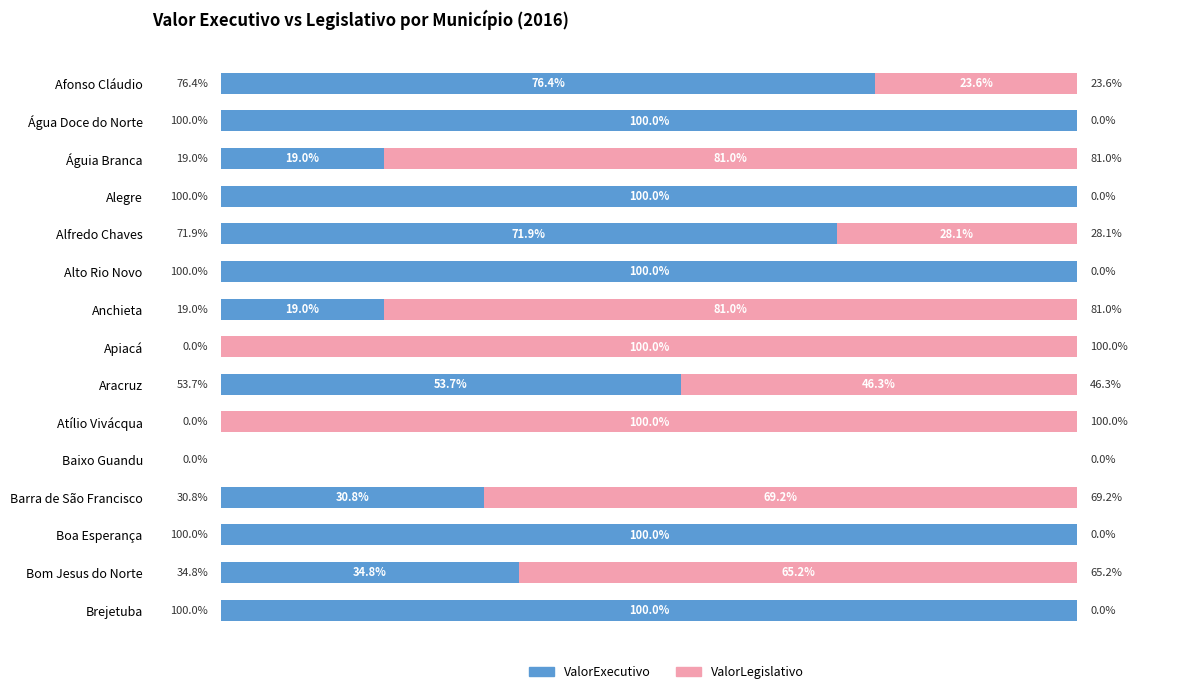

What are all the series names shown in the legend?

ValorExecutivo, ValorLegislativo